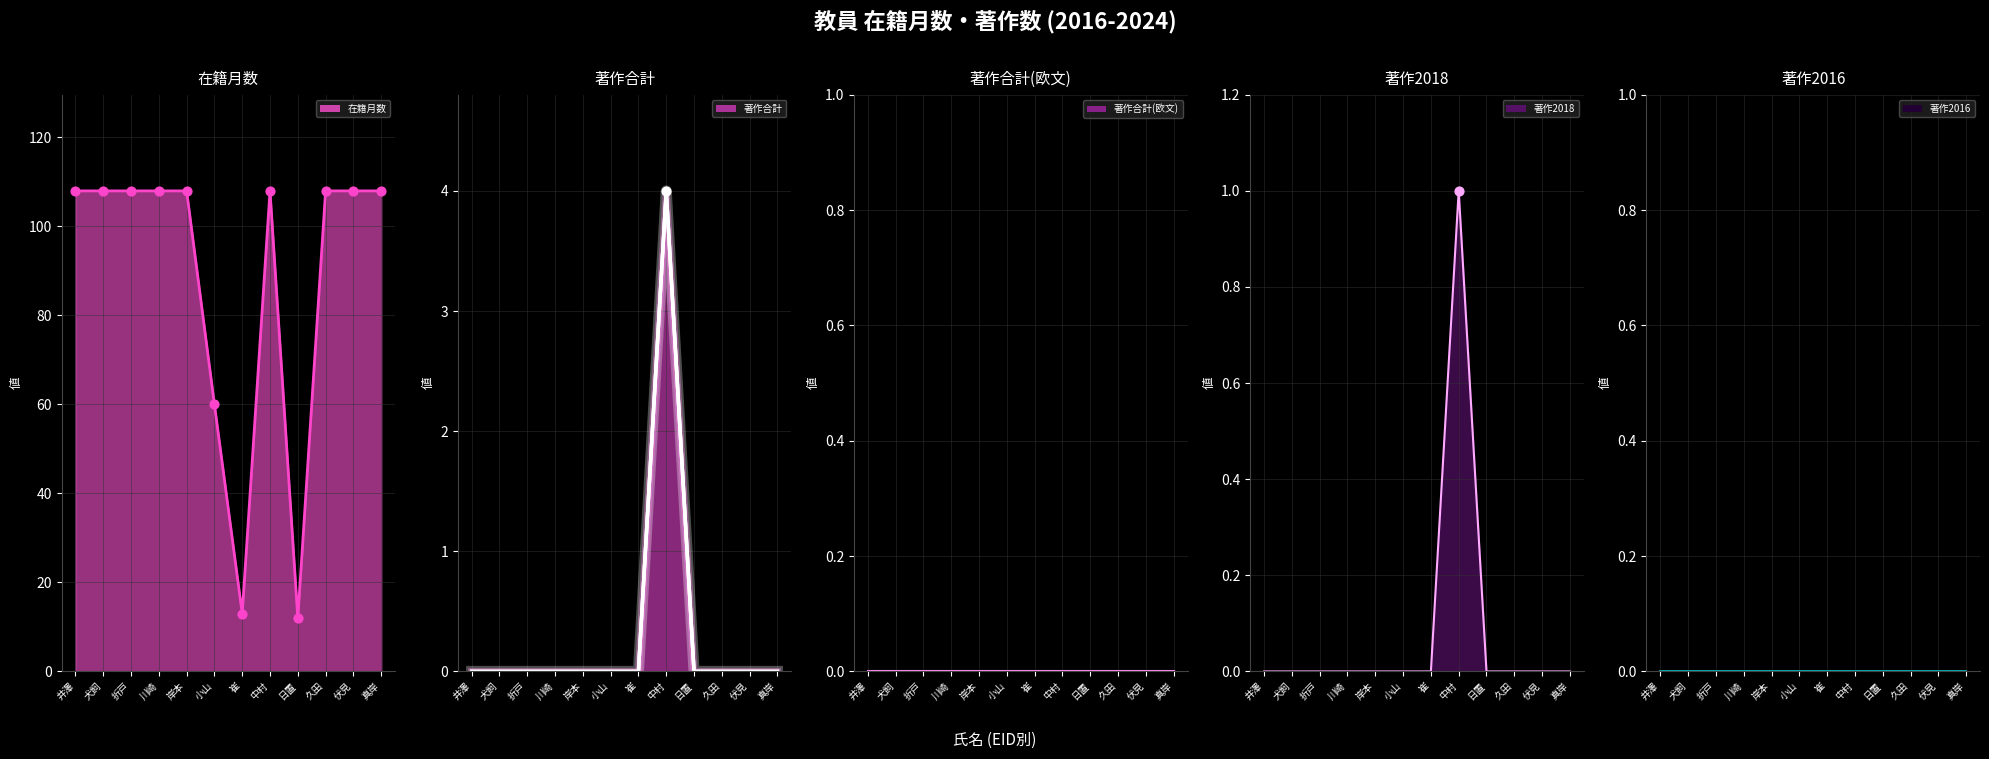

Which series contains the lowest Y value?

著作合計